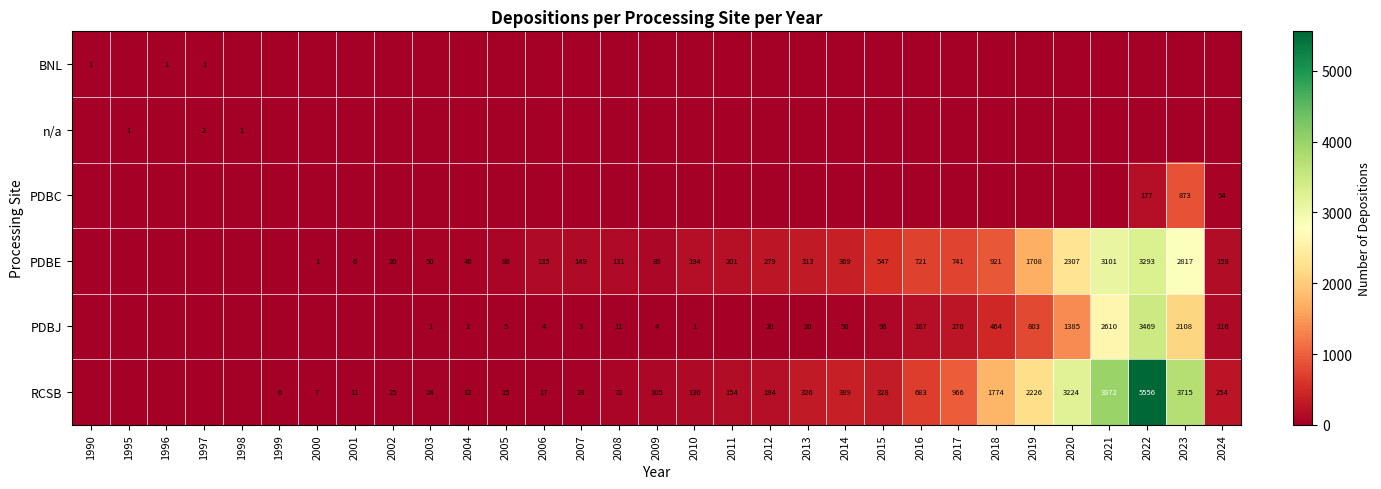

Which has a higher value, 2022 or 2020?

2022